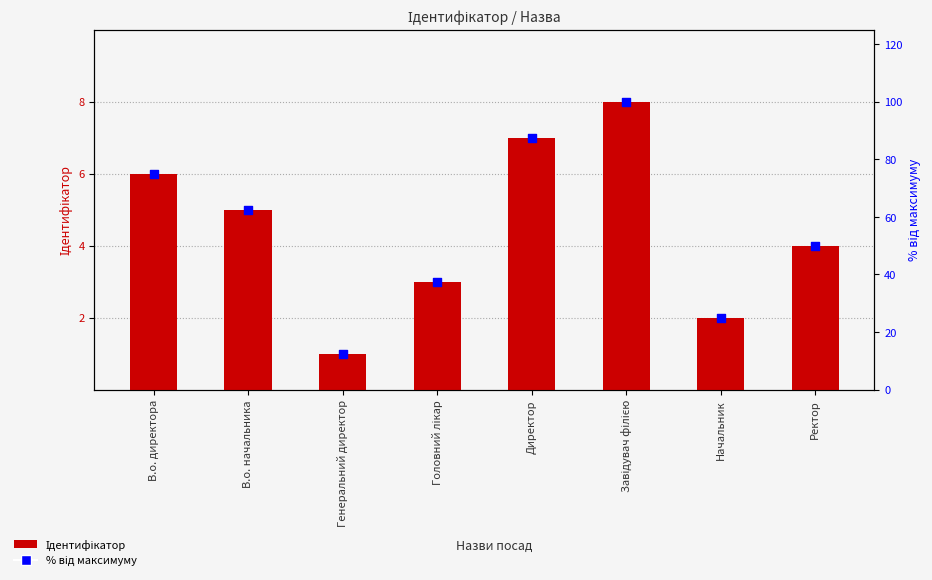

Is the value of % від максимуму at Директор greater than the value of Ідентифікатор at Завідувач філією?

Yes